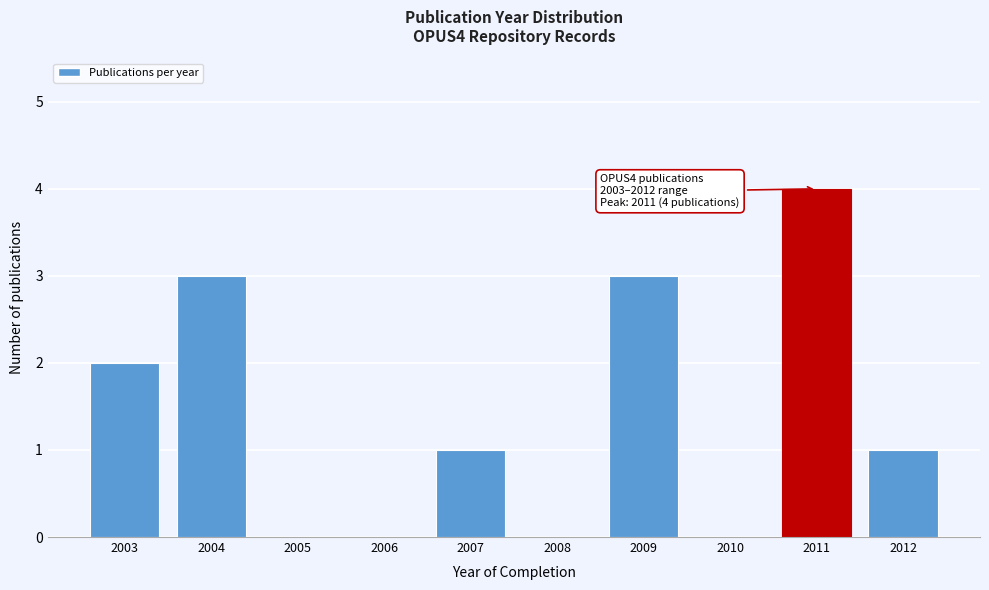

Reading left to right, what are all the values shown in this chart?

2003=2	2004=3	2005=0	2006=0	2007=1	2008=0	2009=3	2010=0	2011=4	2012=1